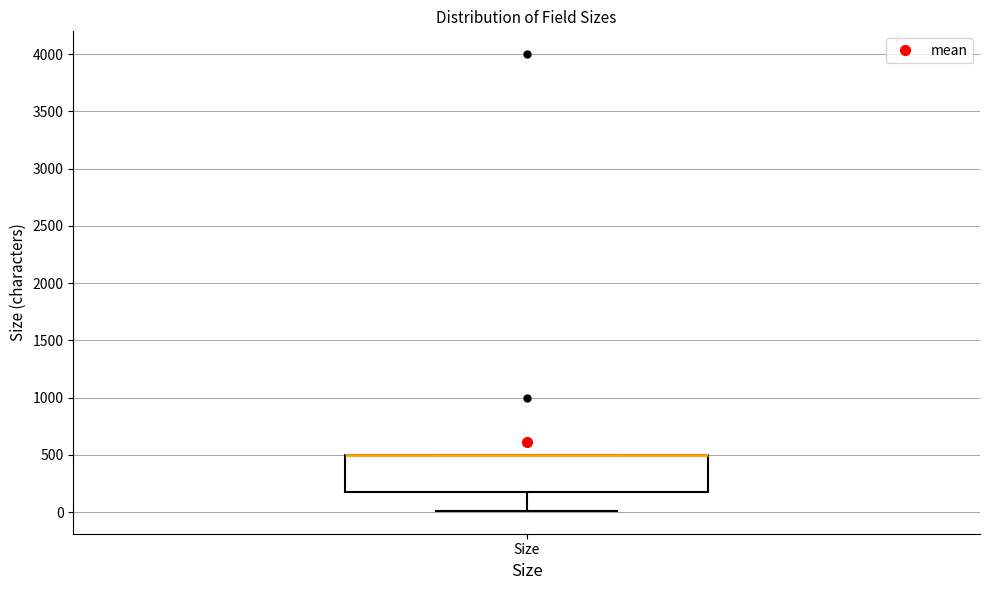

Where is the upper edge of the box for Size on the y-axis? The values are not printed on the chart, so give them approximately, as read against the axis.

500